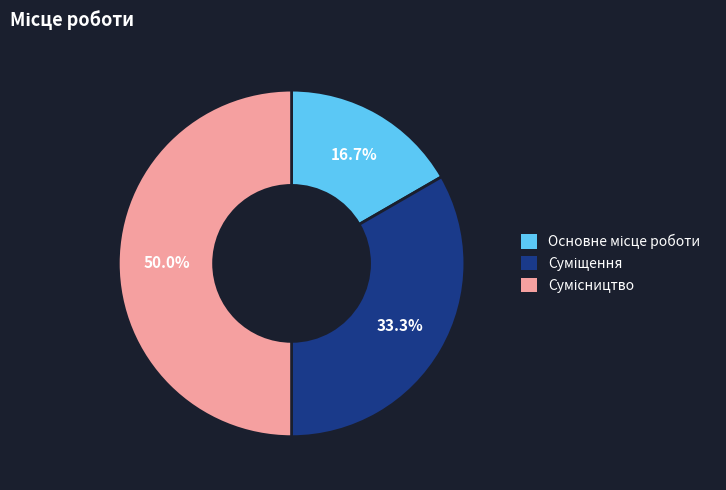

How many segments does this pie chart have?

3